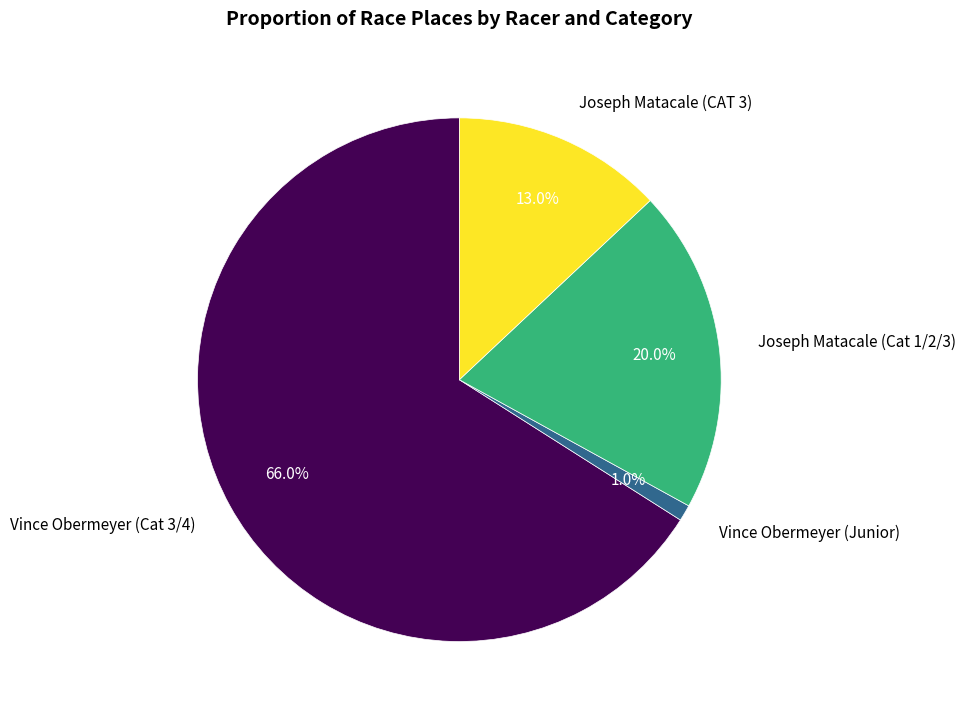

What percentage is the Vince Obermeyer (Junior) slice, to the nearest percent?

1%